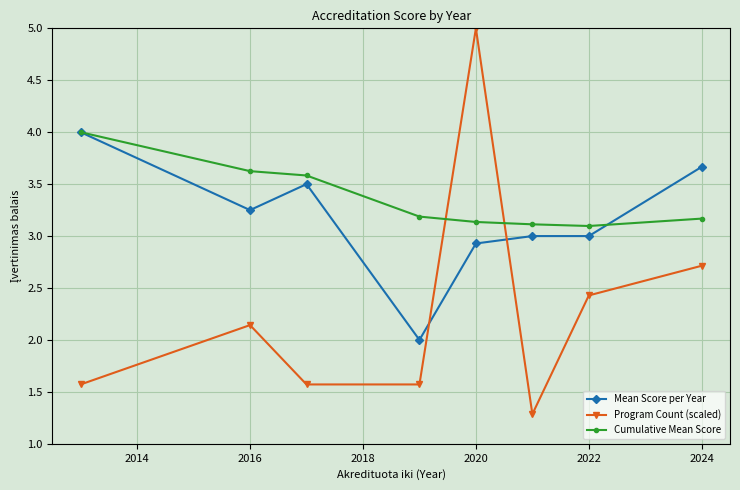

How many intersections are there between Program Count (scaled) and Mean Score per Year?

2